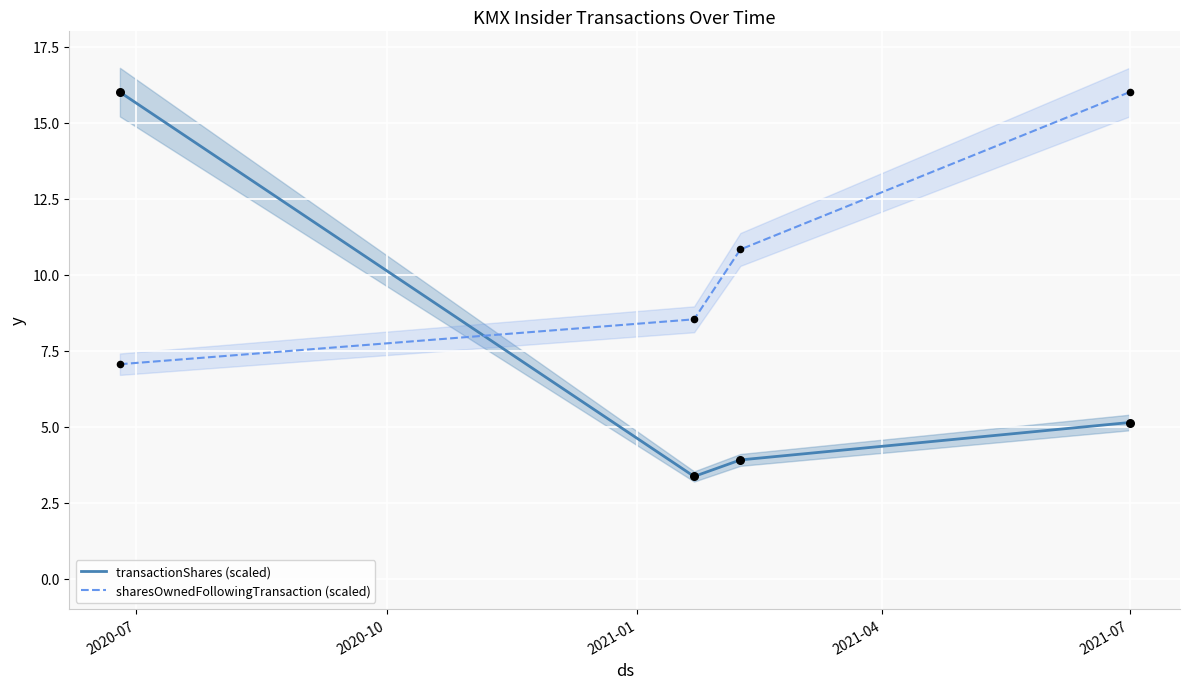

How many times do transactionShares (scaled) and sharesOwnedFollowingTransaction (scaled) cross each other?

1